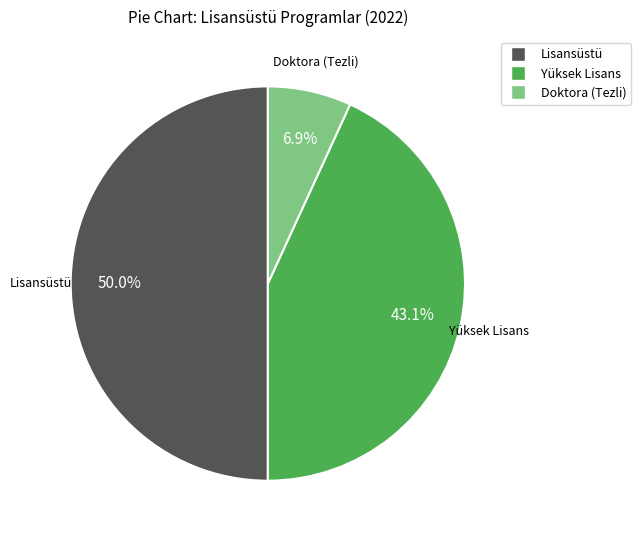

The Yüksek Lisans slice represents 43% of the pie. True or false?

True